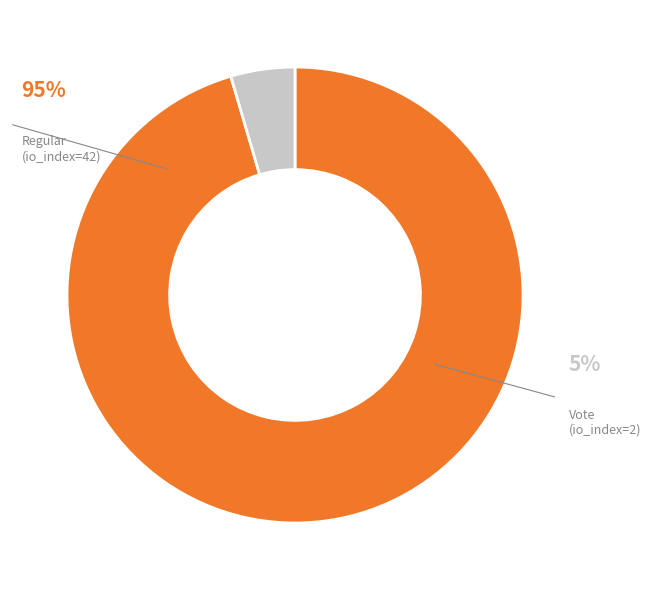

Count the number of slices in the pie.

2